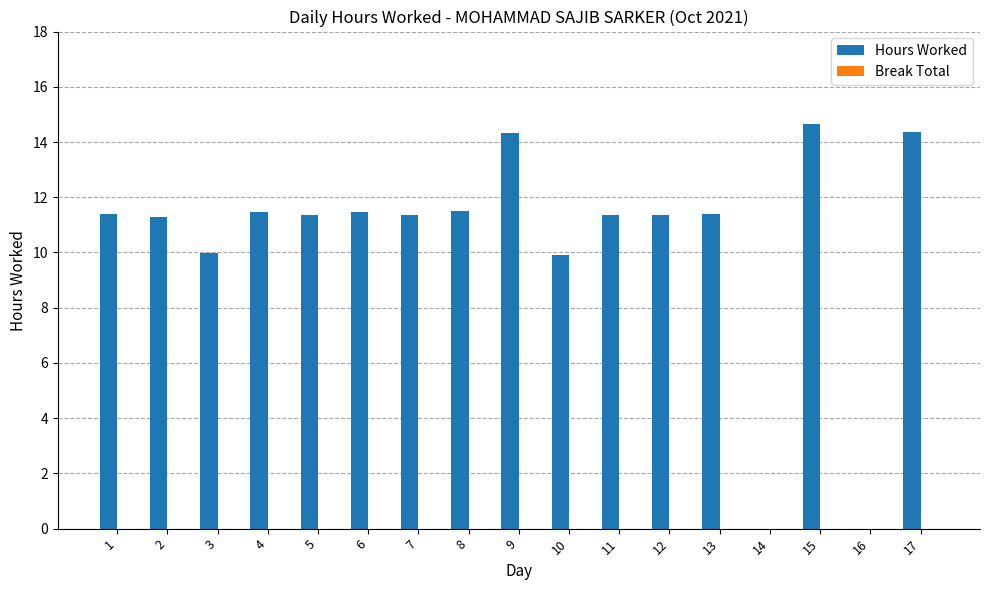

What is the sum of the values at 7 and 11?

22.7